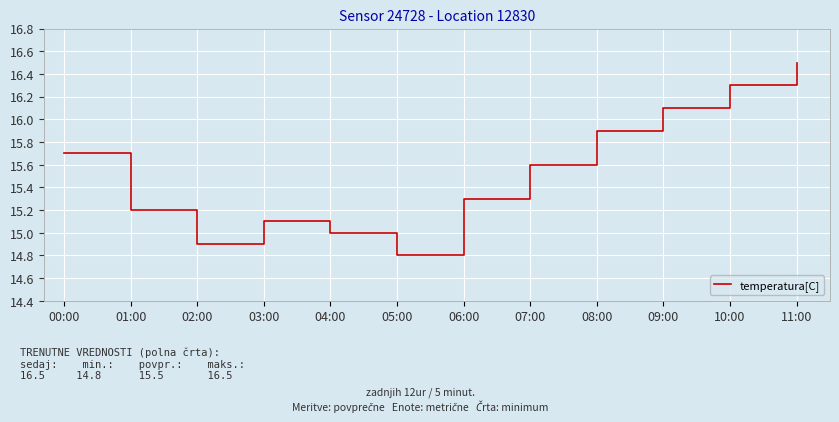

Rank the categories by value from lowest to highest.

05:00, 02:00, 04:00, 03:00, 01:00, 06:00, 07:00, 00:00, 08:00, 09:00, 10:00, 11:00